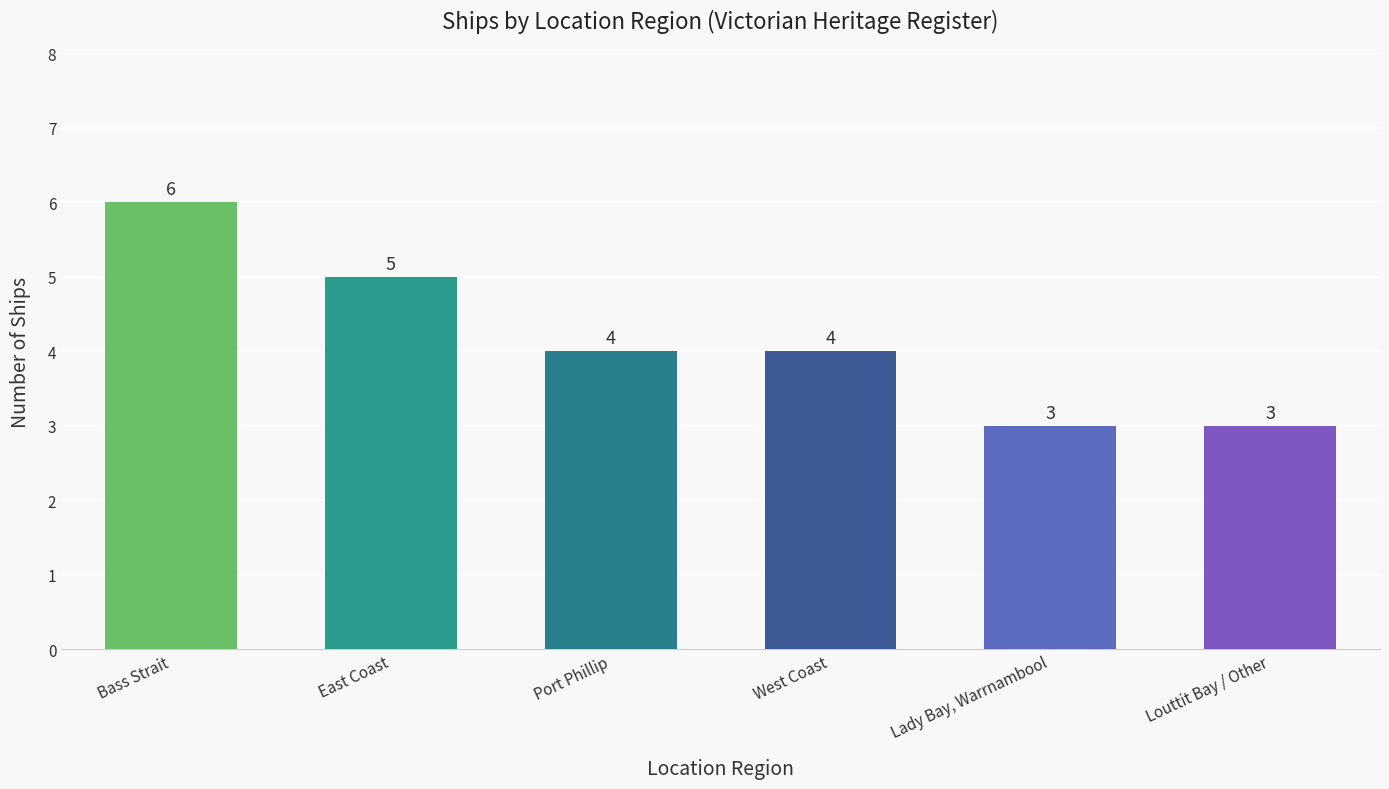

What is the value of the 2nd bar from the left?

5